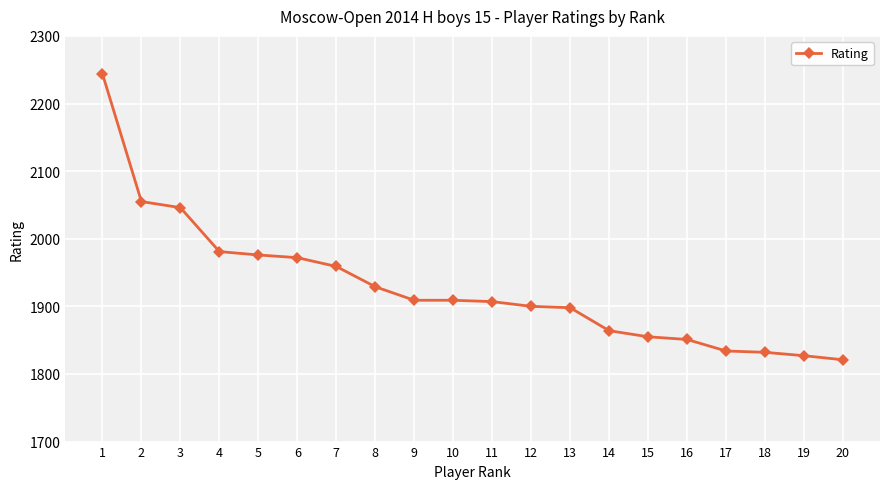

How many series are shown in this chart?

1